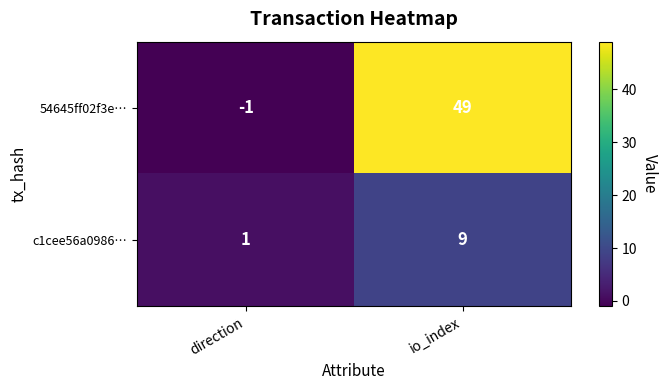

What is the greatest value displayed?

49